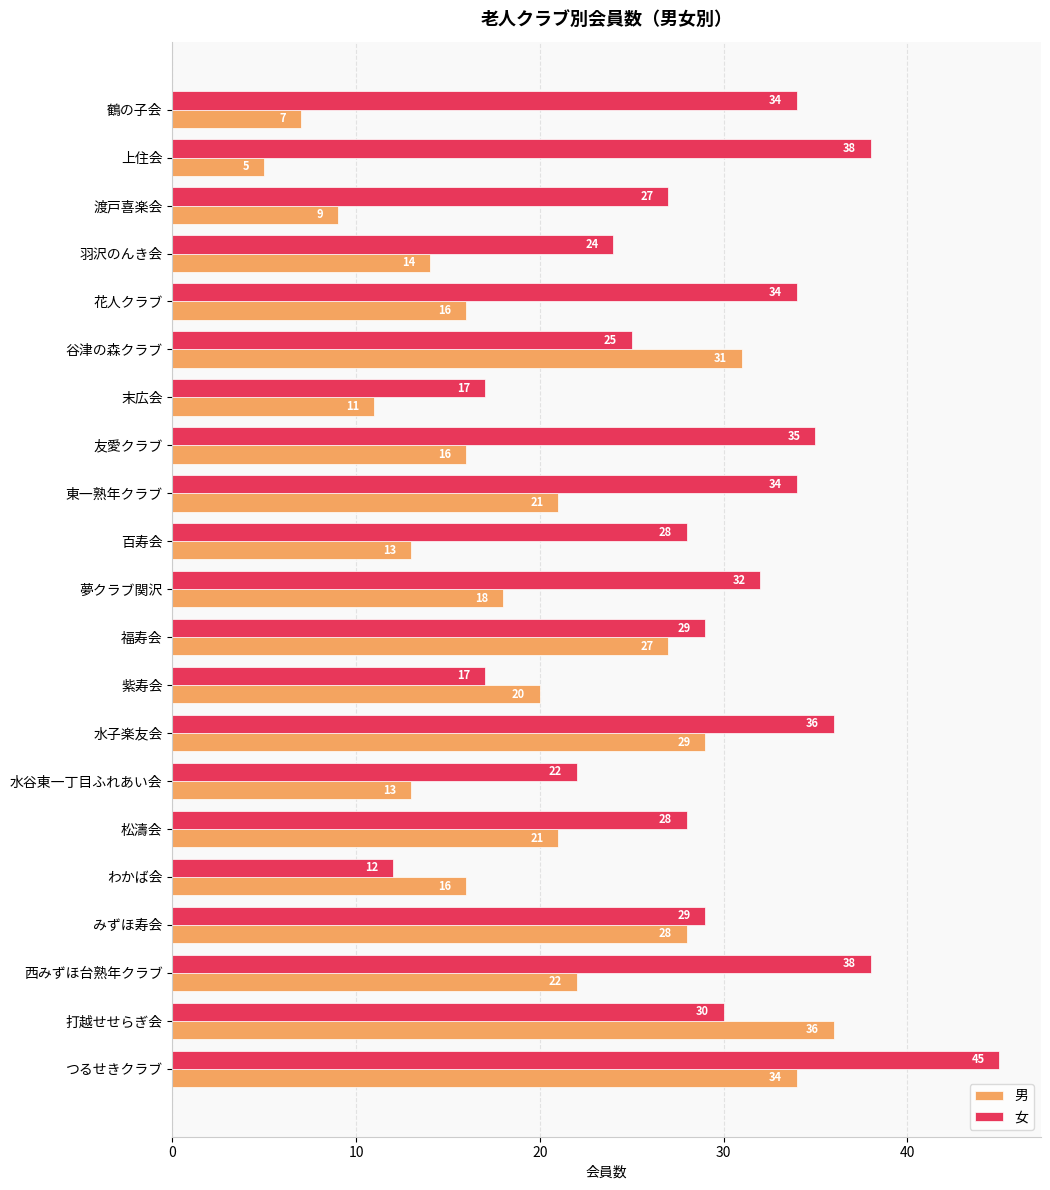

Which category has the lowest value in the 女 series?

わかば会